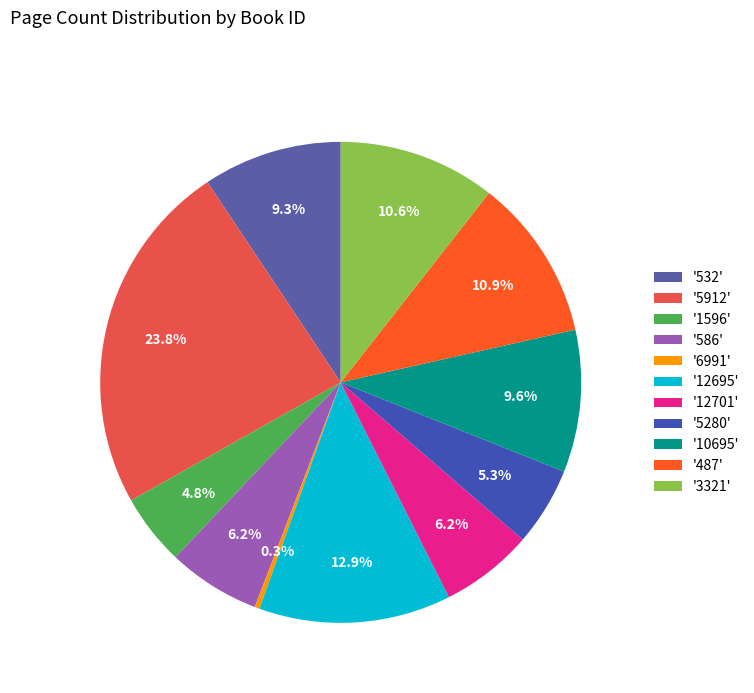

Is there a majority slice in this chart?

No